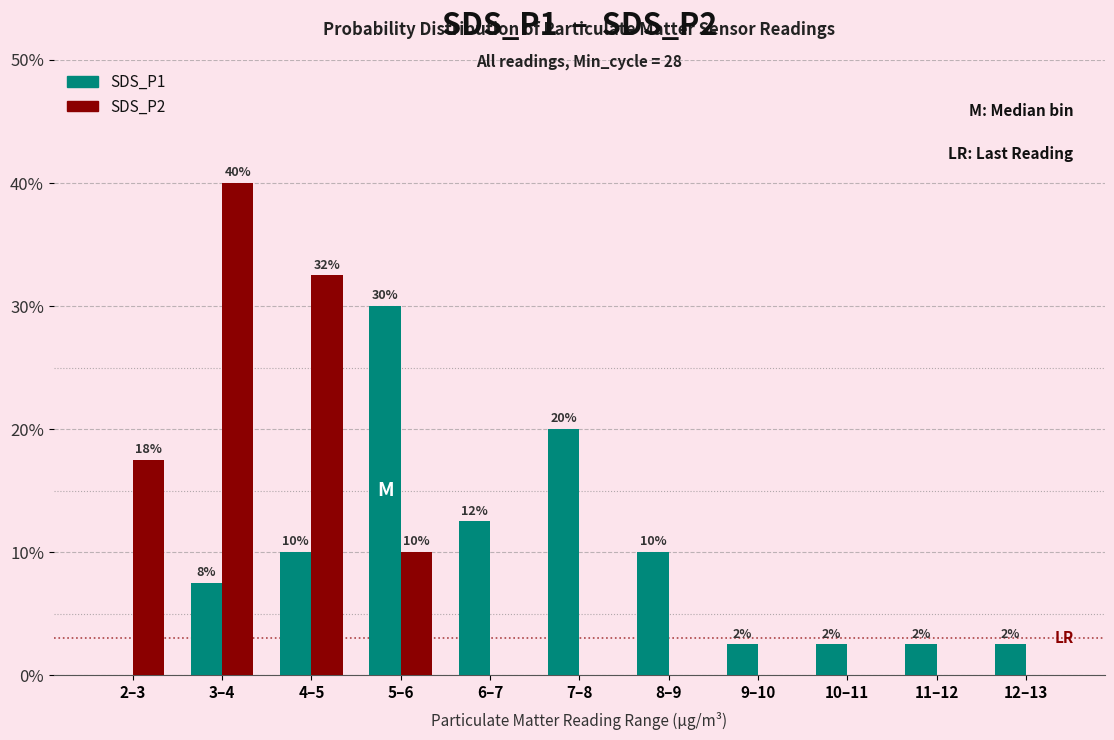

What are all the series names shown in the legend?

SDS_P1, SDS_P2